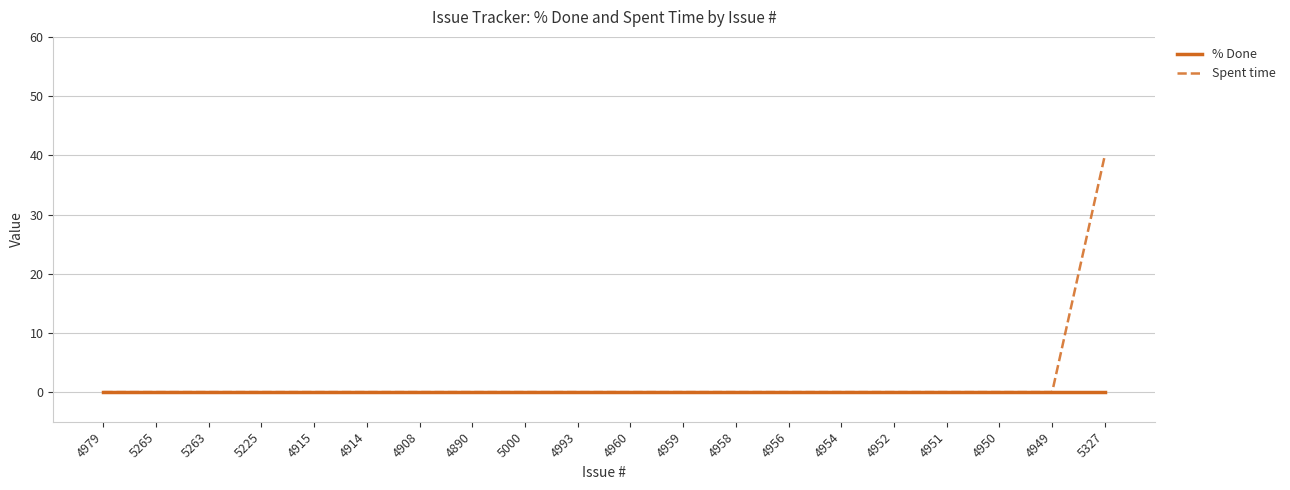

Which series has the largest range (max minus min)?

Spent time